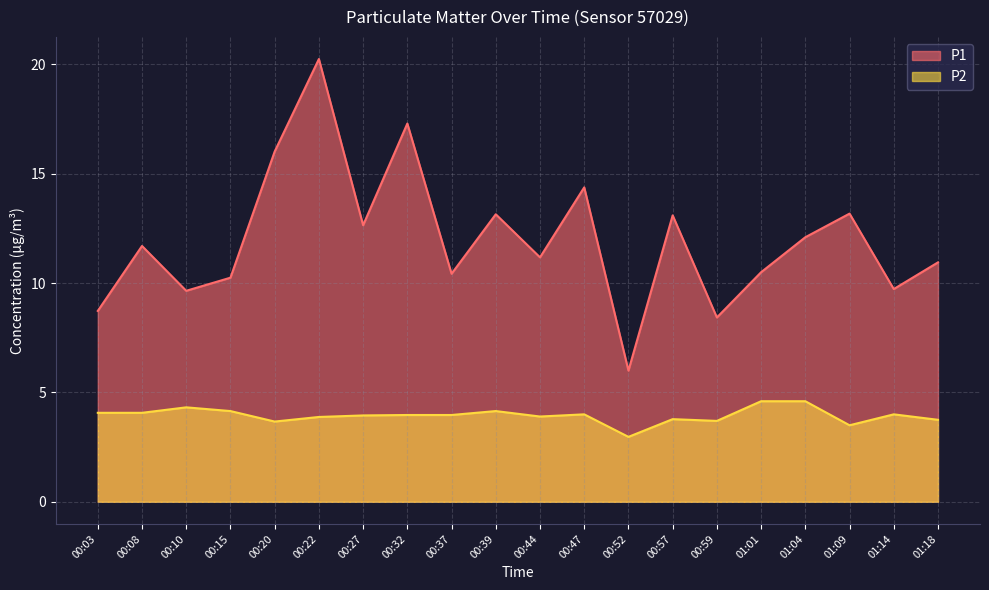

In P1, how many points are lower than both neighbors (excluding endpoints)?

7